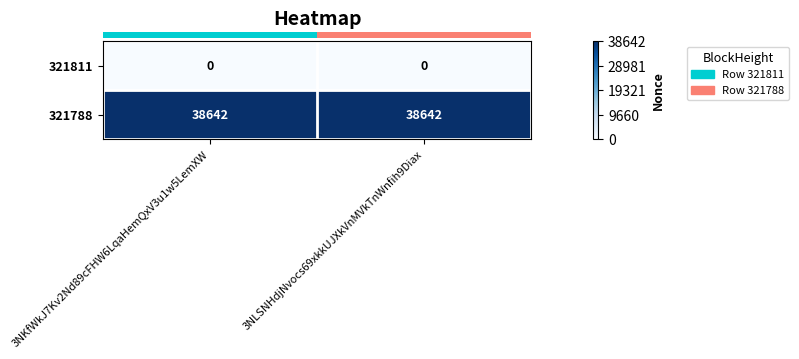

The 321811 series shows 0 at 3NLSNHdjNvocs69xkkUJXkVnMVkTnWnfih9Diax. True or false?

True